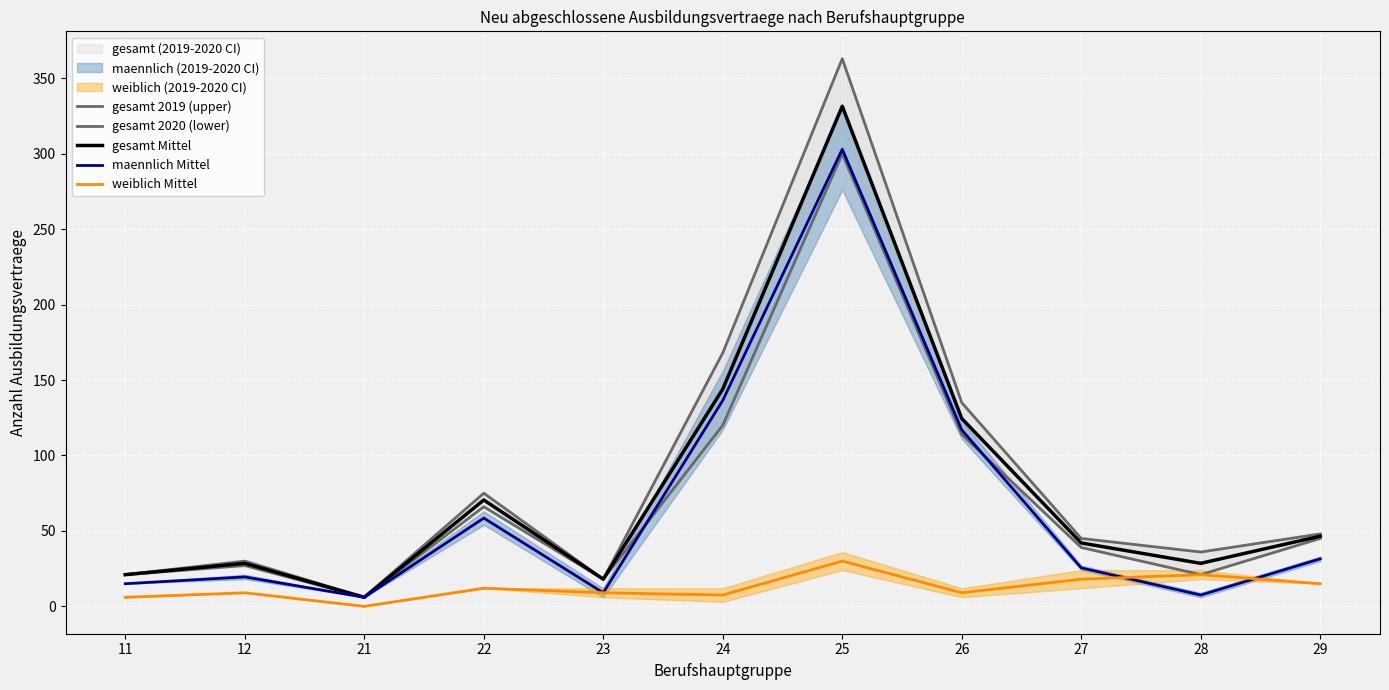

Which series has the largest total across all categories?

gesamt 2019 (upper)